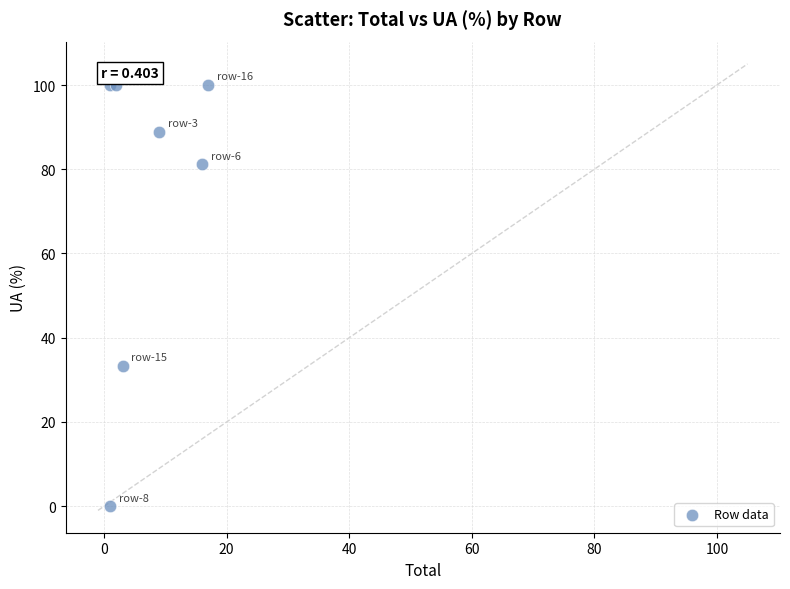

What Y value in the scatter plot is closest to 50?

33.3